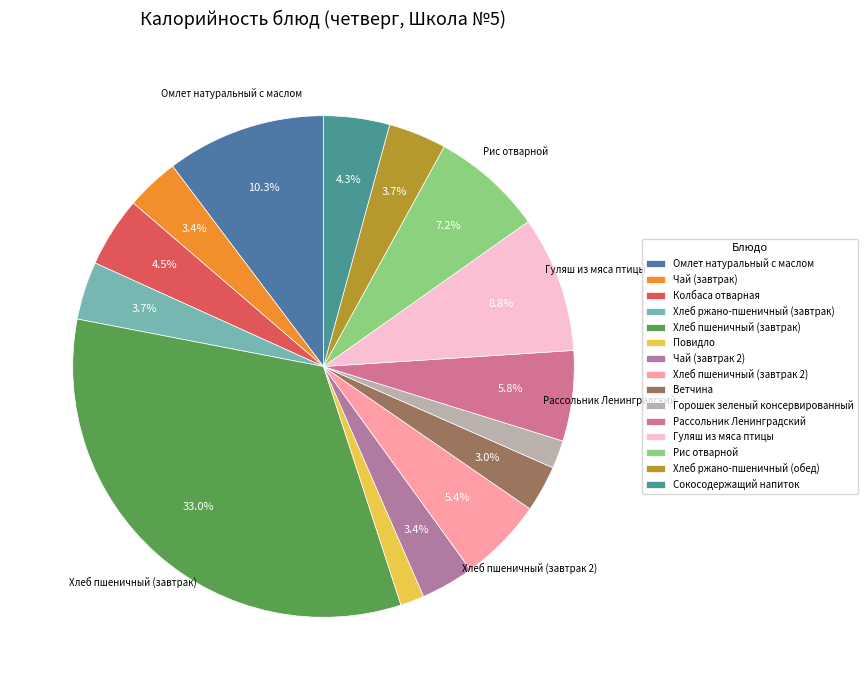

How many slices are in this pie chart?

15